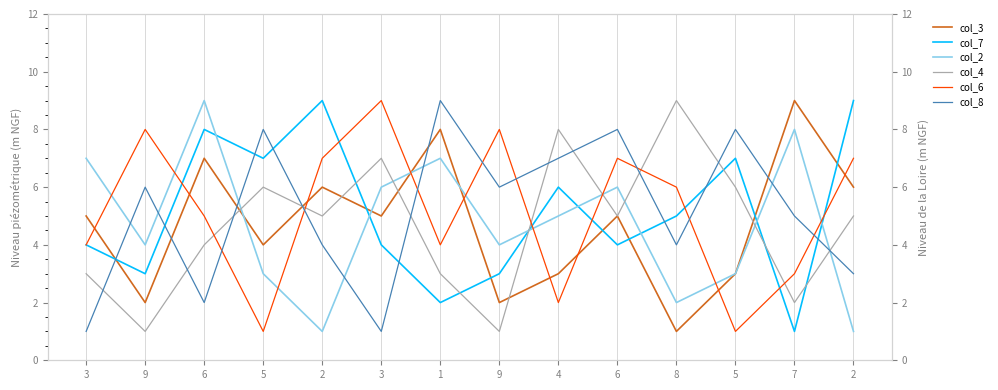

Which has a higher value, 6 or 7?

7